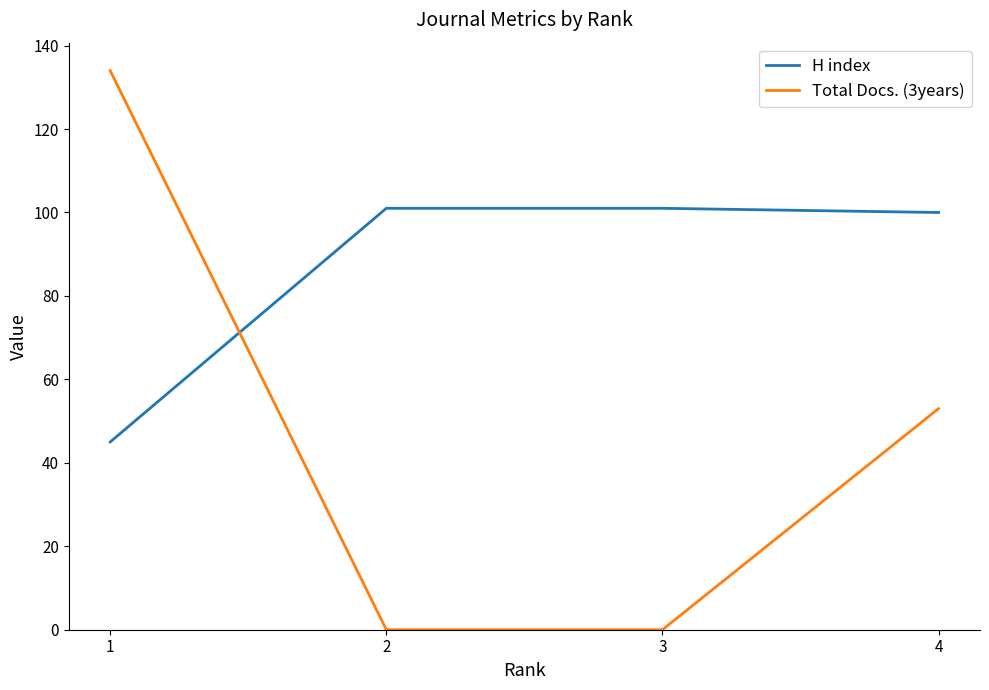

What is the difference between the highest and lowest values at 3?

101